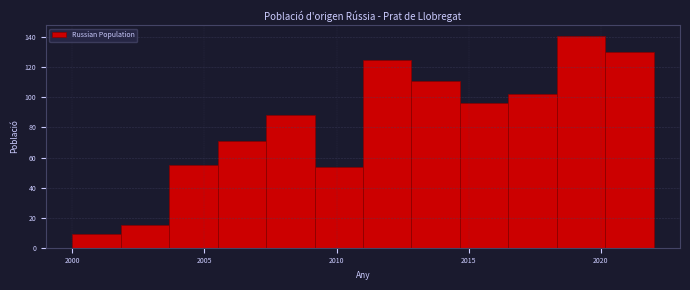

Around what value on the x-axis is the tallest bar? Give the approximate position of its centre, as read against the axis.

2019.5